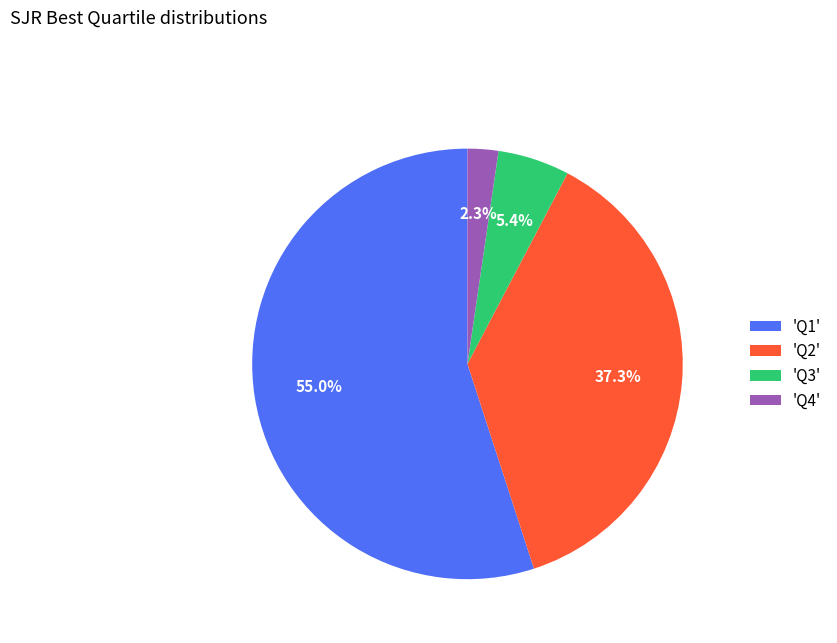

Which slice represents more than half of the pie?

'Q1'